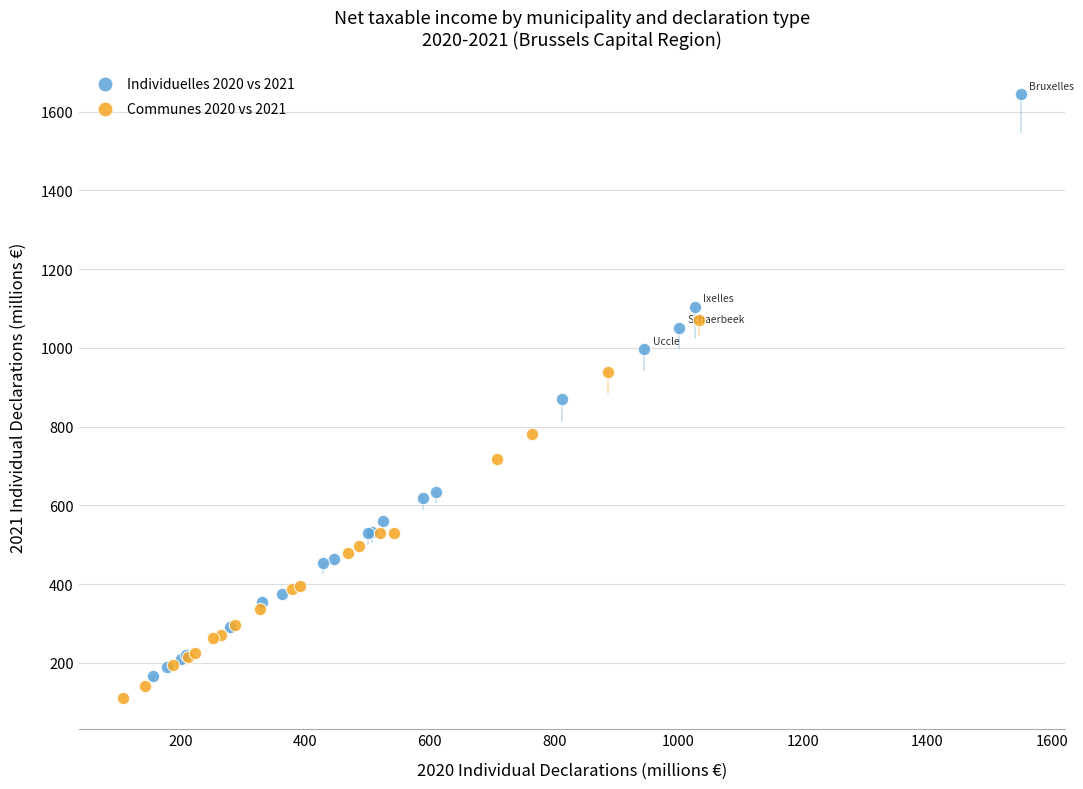

What are all the series names shown in the legend?

Individuelles 2020 vs 2021, Communes 2020 vs 2021